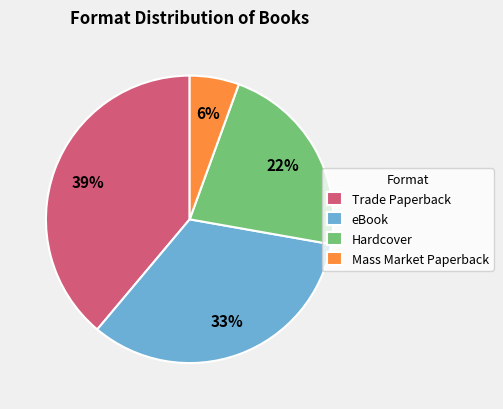

What is the ratio of the value at Mass Market Paperback to the value at eBook?

0.2